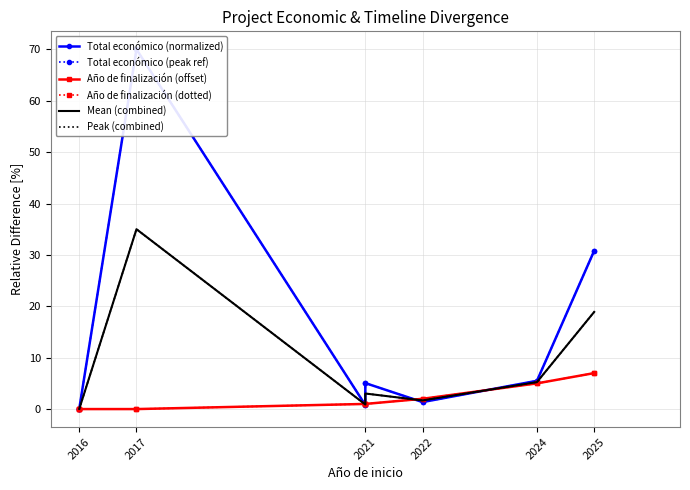

Reading left to right, transcribe all the data shown in this chart.

Total económico (normalized): 0.1	0.1	70.0	0.8	5.1	1.4	5.5	30.8
Total económico (peak ref): 0.1	0.1	70.0	0.8	5.1	1.4	5.5	30.8
Año de finalización (offset): 0.0	0.0	0.0	1.0	1.0	2.0	5.0	7.0
Año de finalización (dotted): 0.0	0.0	0.0	1.0	1.0	2.0	5.0	7.0
Mean (combined): 0.0	0.0	35.0	0.9	3.0	1.7	5.3	18.9
Peak (combined): 0.0	0.0	35.0	0.9	3.0	1.7	5.3	18.9